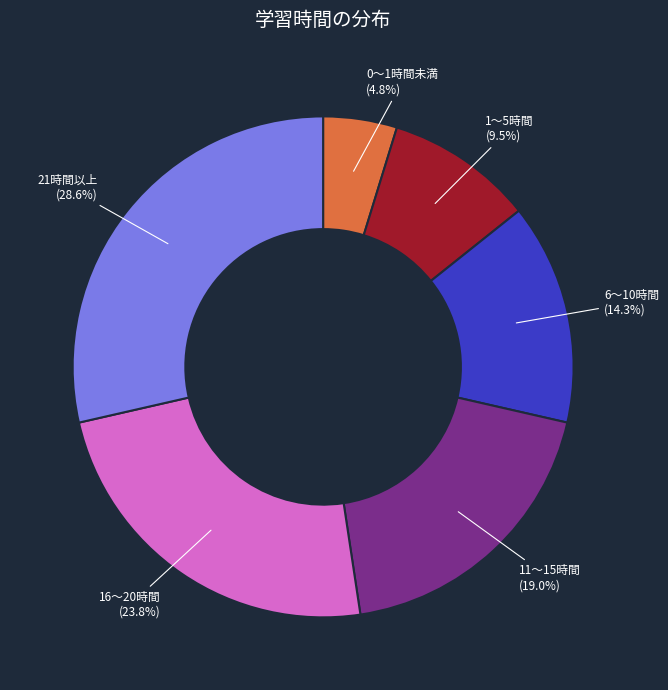

To the nearest percent, what is the difference between the 6～10時間 and 21時間以上 slice percentages?

14%